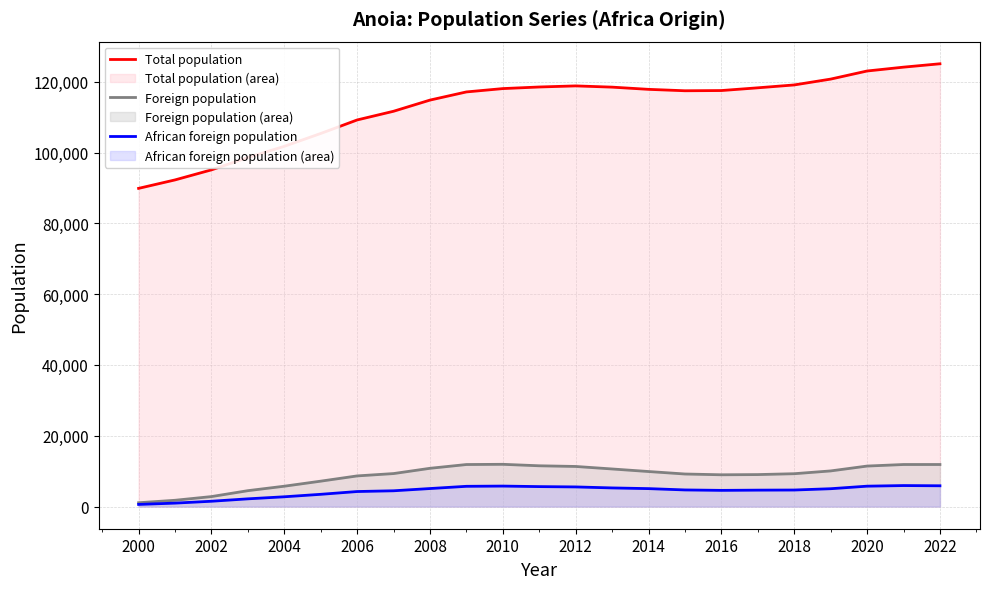

The Foreign population series shows 1085 at 2000. True or false?

True